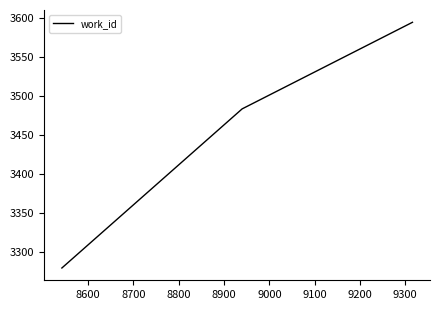

What is the difference between the maximum and minimum values?

315